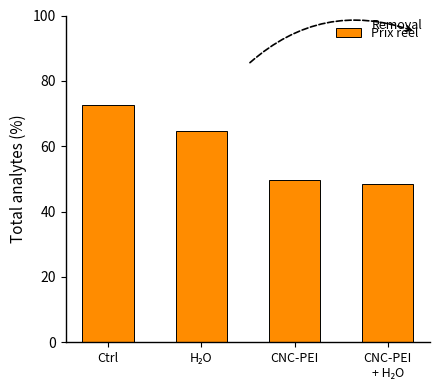

Are the bars horizontal?

No